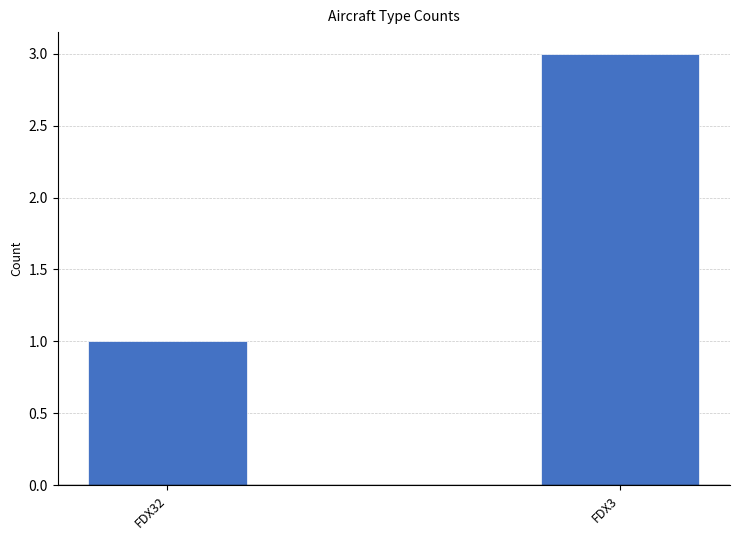

What is the difference between the values at FDX32 and FDX3?

2